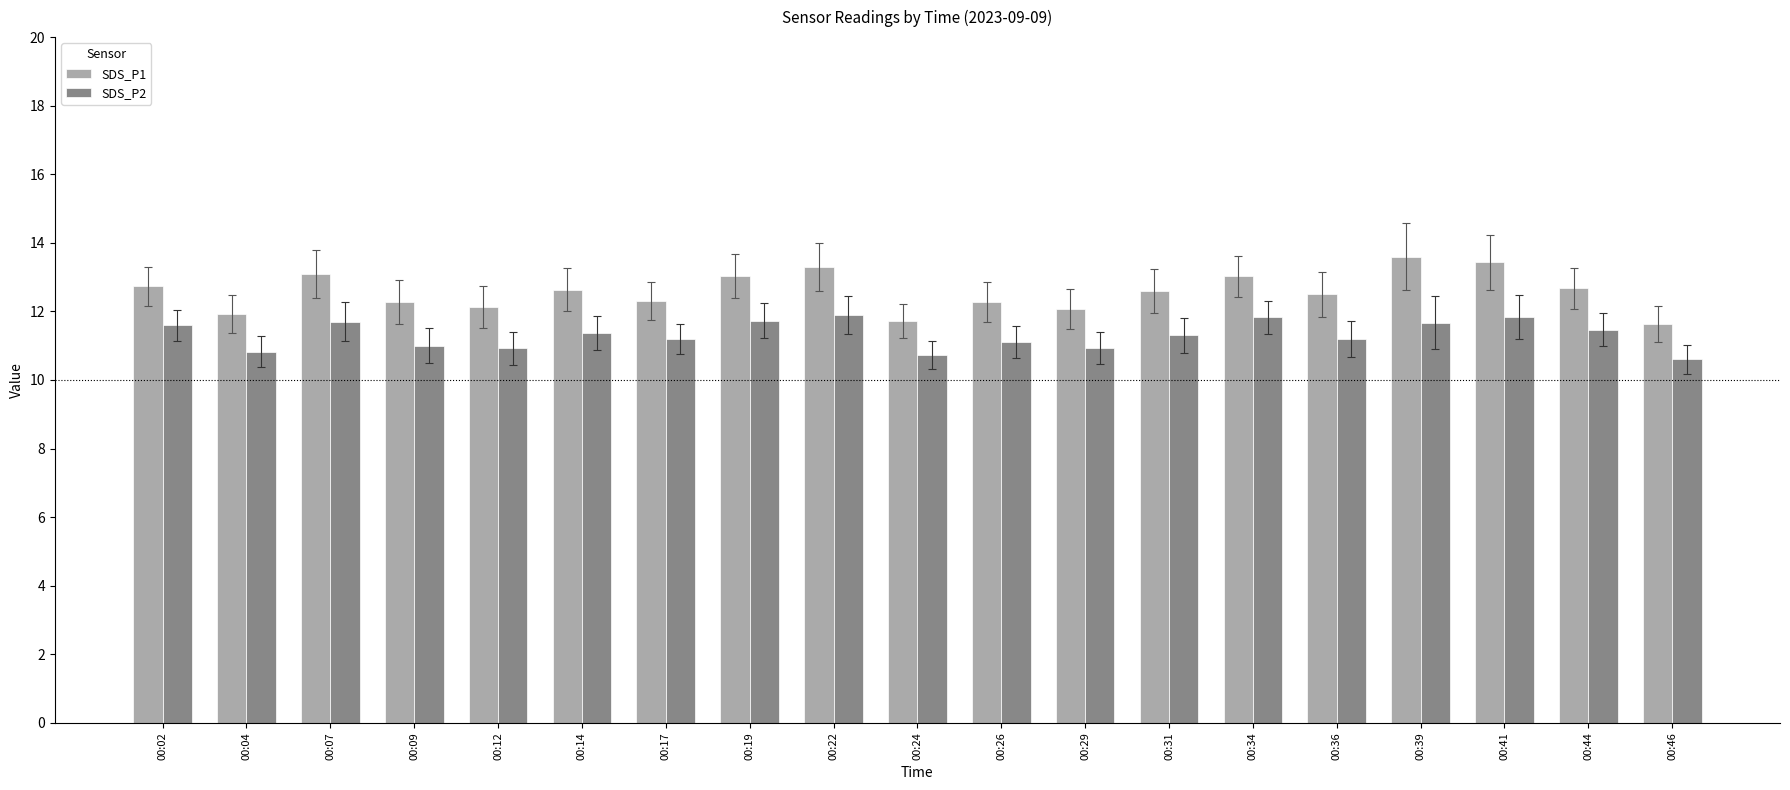

How many series are shown in this chart?

2